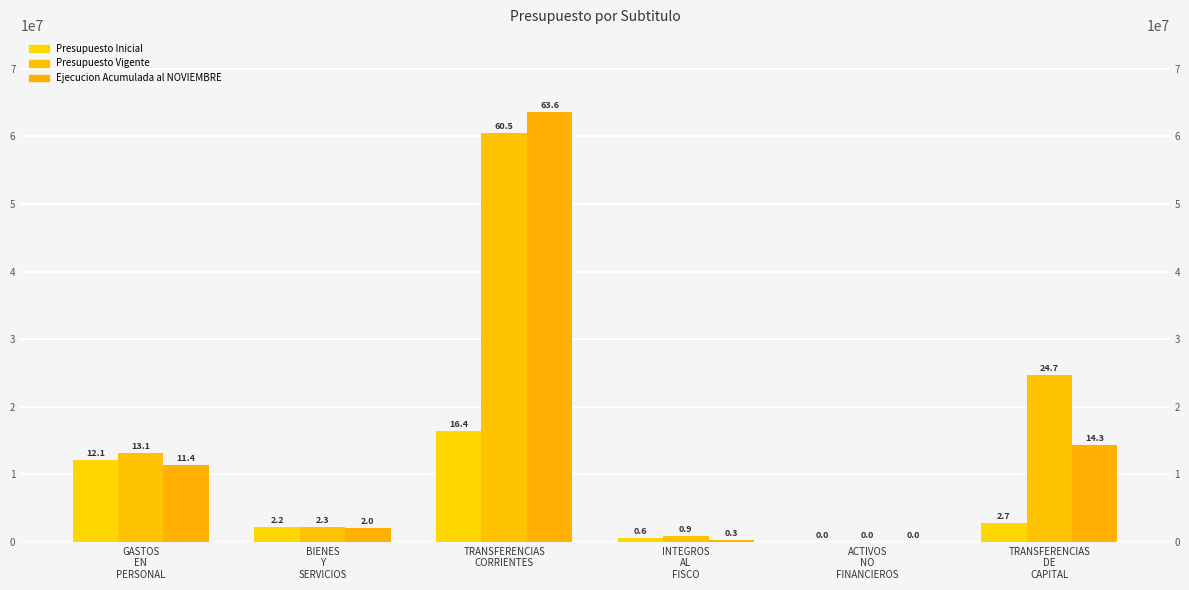

Does the chart contain stacked bars?

No